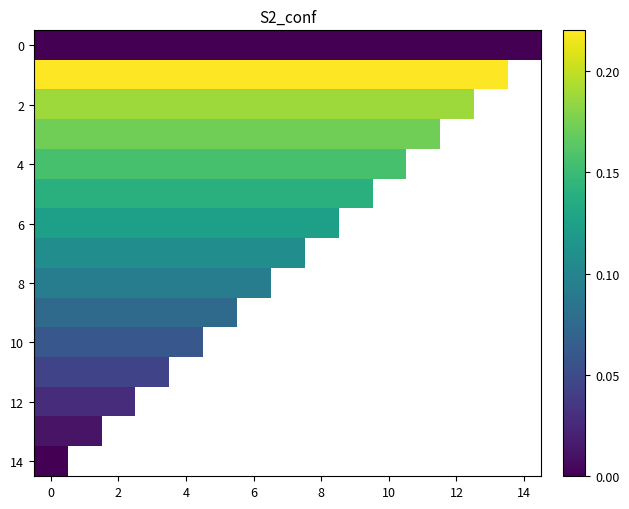

What is the approximate value of 2 at 0?

0.2